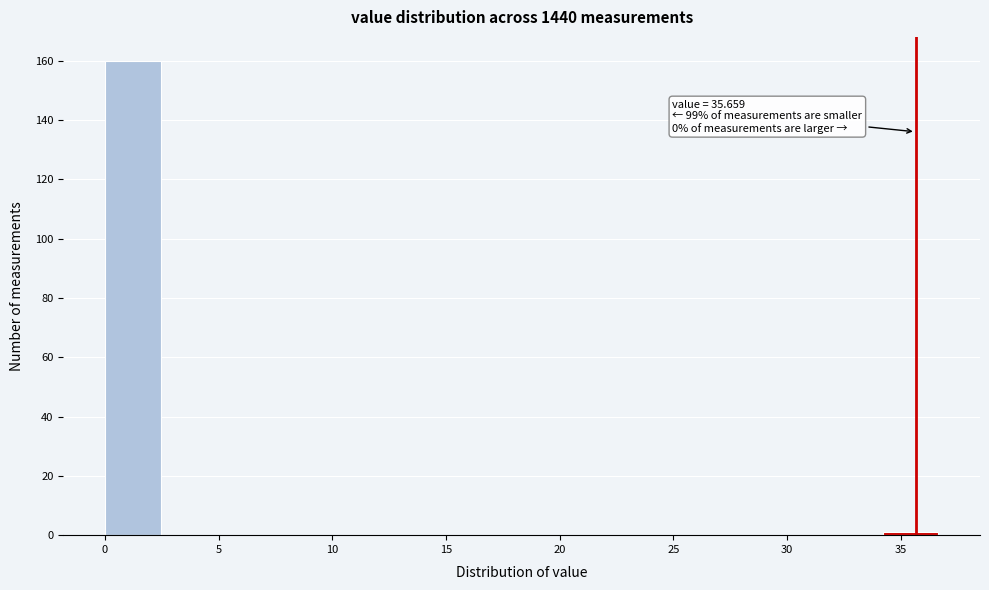

Over which range of the x-axis is the bar tallest?

0.0 to 2.5